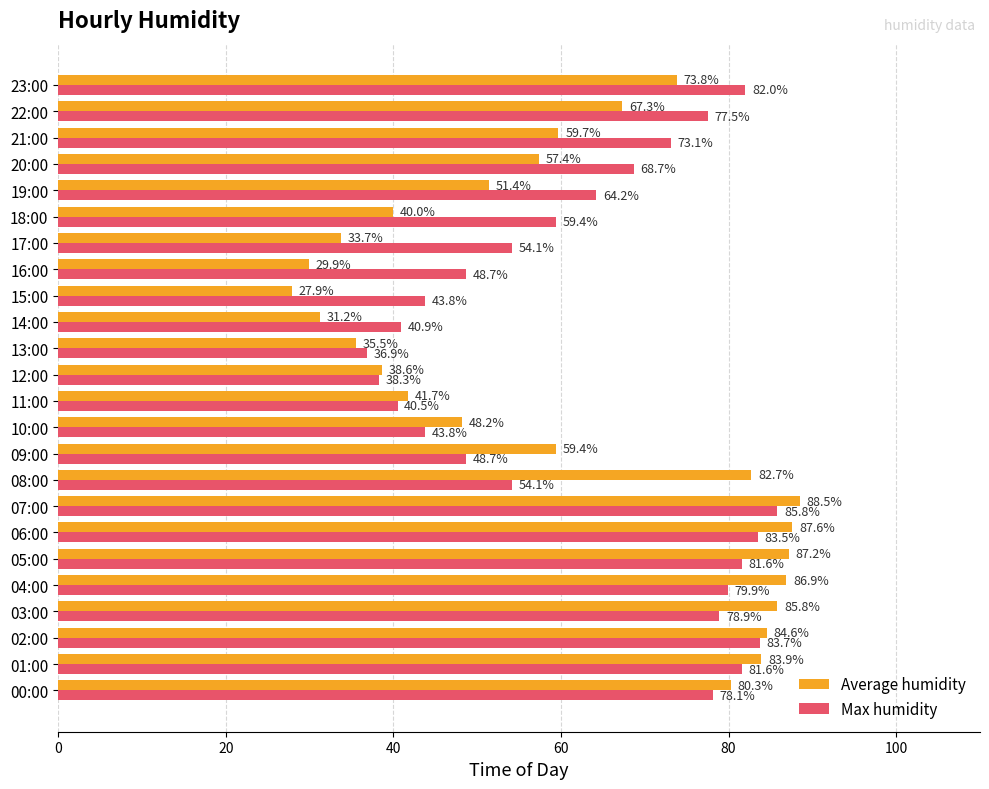

What is the maximum value shown in the chart?

88.5